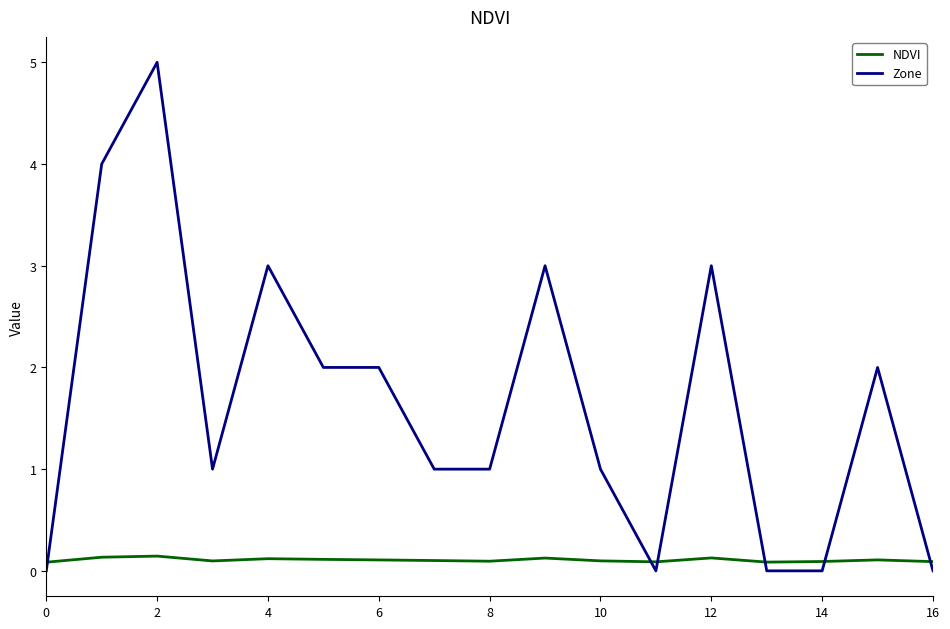

After their last crossing, which series has the higher values: Zone or NDVI?

NDVI